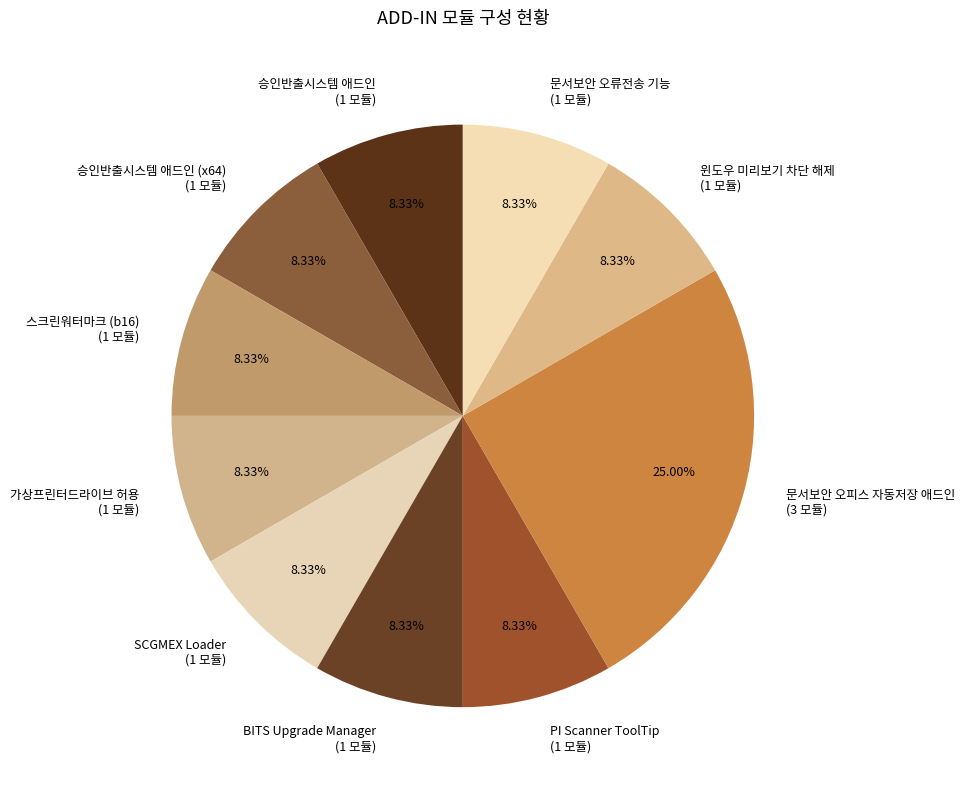

What is the ratio of the value at 가상프린터드라이브 허용 (1 모듈) to the value at 문서보안 오피스 자동저장 애드인 (3 모듈)?

0.3